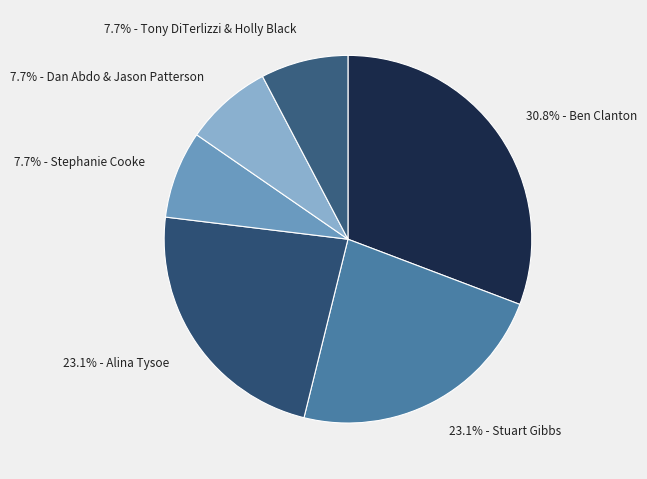

What is the largest slice in the pie chart?

30.8% - Ben Clanton